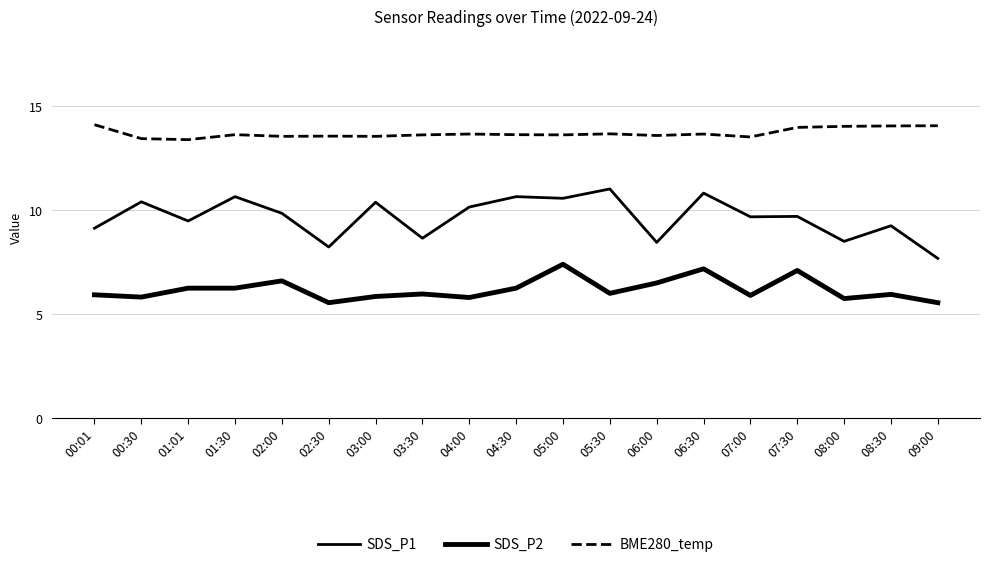

Rank the series by their average value, from lowest to highest.

SDS_P2, SDS_P1, BME280_temp